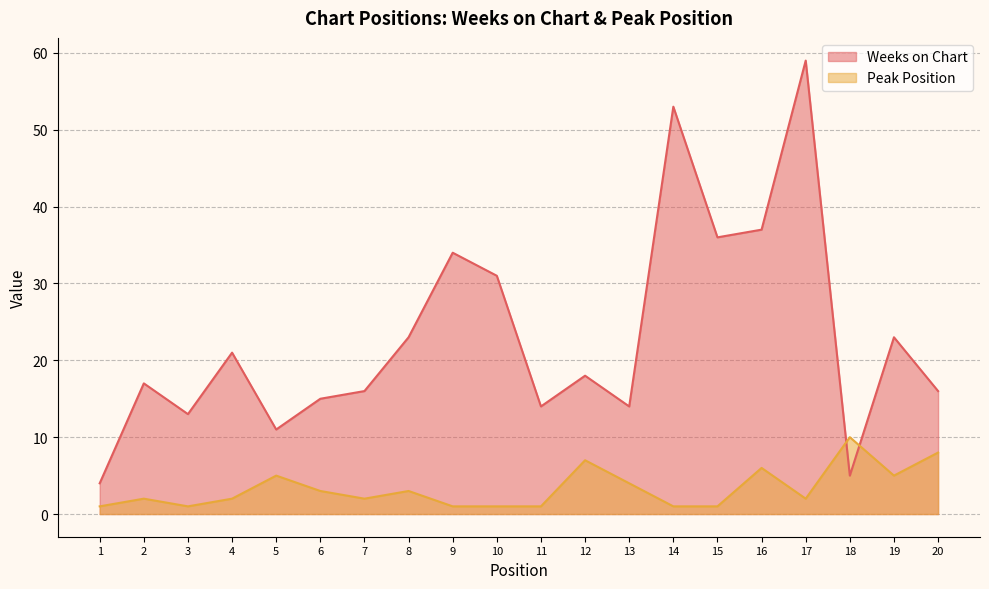

Read the Weeks on Chart value at 5, to the nearest 5.

10